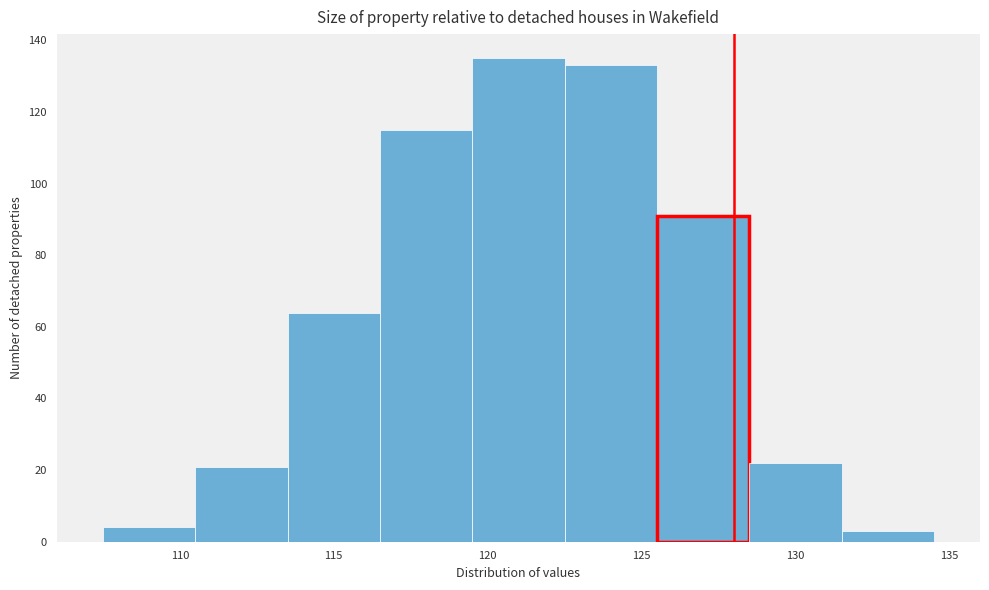

Reading left to right, transcribe this chart: for each bar, give the range it covers on the x-axis and its height. The values are not printed on the chart, so give them approximately, as read against the axis.

107.5 to 110.5: 4
110.5 to 113.5: 22
113.5 to 116.5: 64
116.5 to 119.5: 116
119.5 to 122.5: 136
122.5 to 125.5: 134
125.5 to 128.5: 92
128.5 to 131.5: 22
131.5 to 134.5: 4